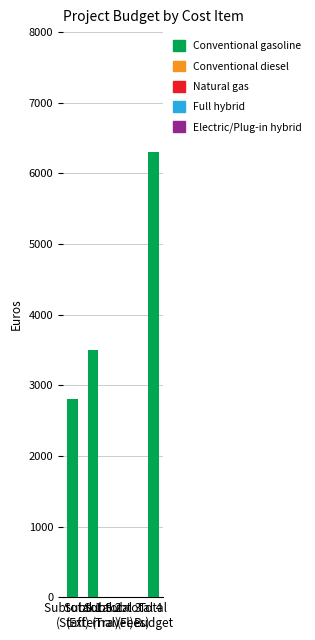

What is the greatest value displayed?

6300